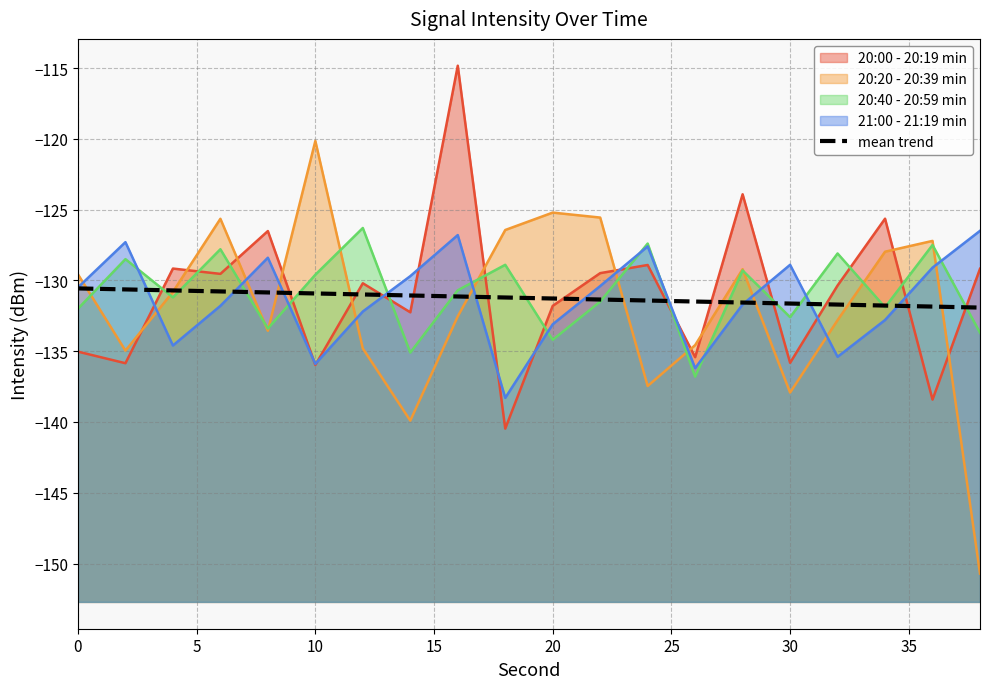

Does the chart display data point markers on the line(s)?

No